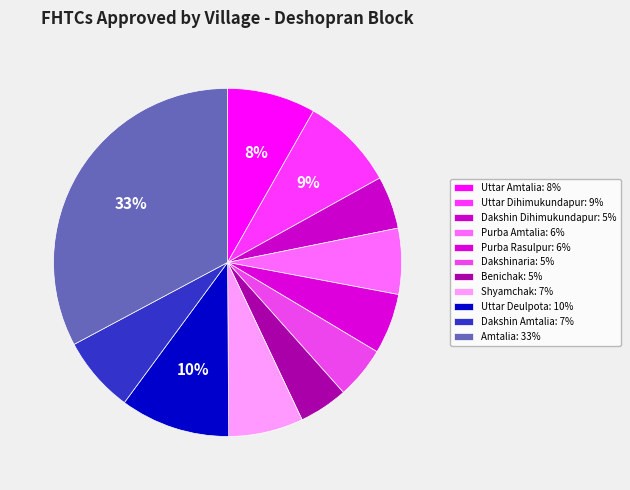

To the nearest percent, what is the difference between the Uttar Dihimukundapur and Dakshin Dihimukundapur slice percentages?

4%